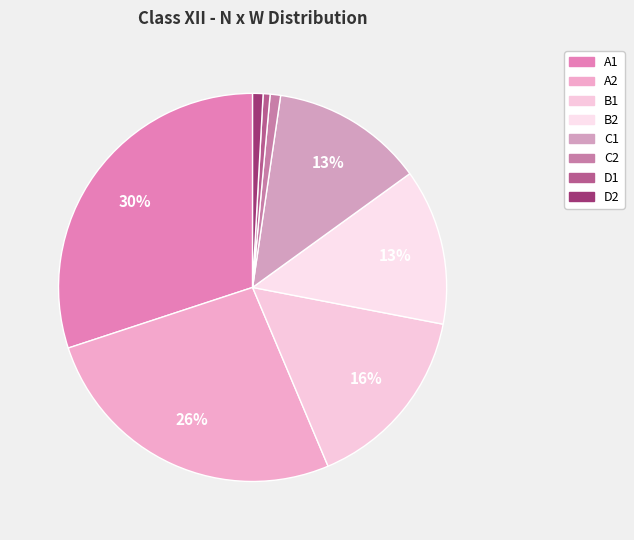

To the nearest percent, what is the average slice percentage?

12%